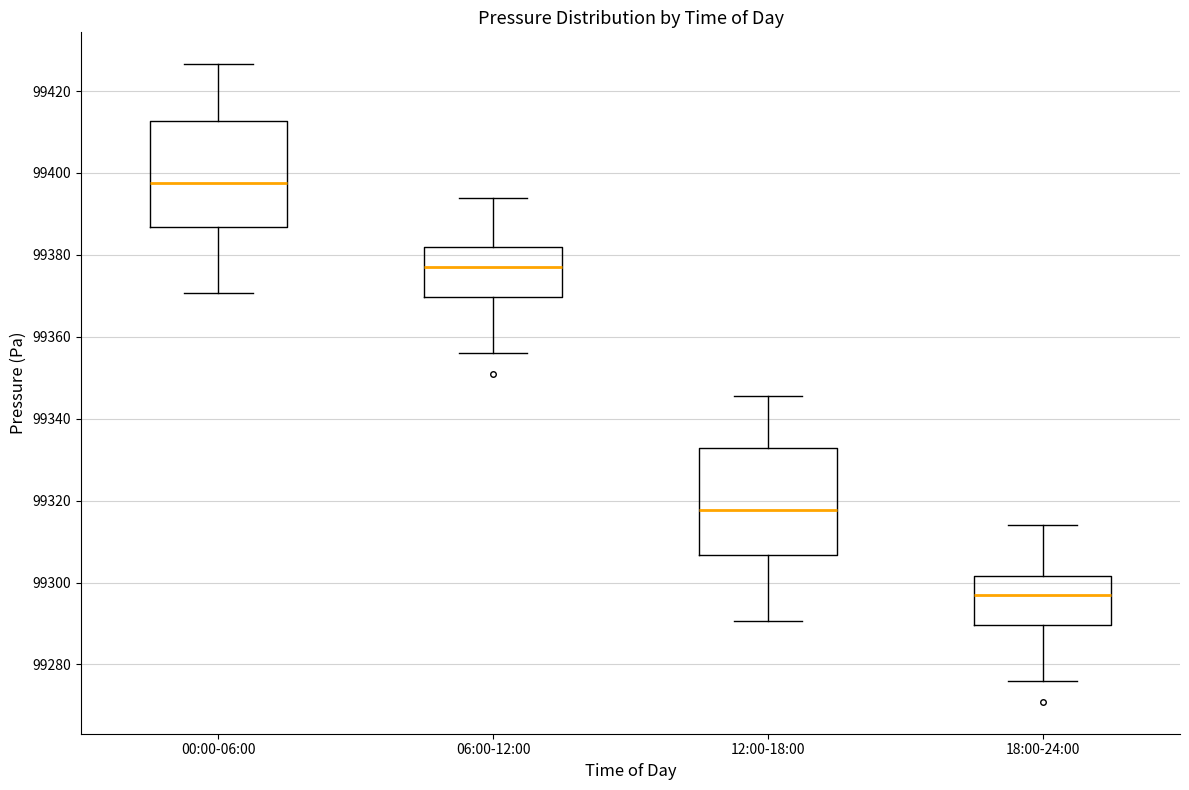

Reading left to right, read every box against the y-axis: the position of its median line, the range the box covers, and the ends of its whiskers. The values are not printed on the chart, so give them approximately, as read against the axis.

00:00-06:00: median 99398, box 99386 to 99412, whiskers 99370 to 99426
06:00-12:00: median 99376, box 99370 to 99382, whiskers 99356 to 99394
12:00-18:00: median 99318, box 99306 to 99332, whiskers 99290 to 99346
18:00-24:00: median 99296, box 99290 to 99302, whiskers 99276 to 99314